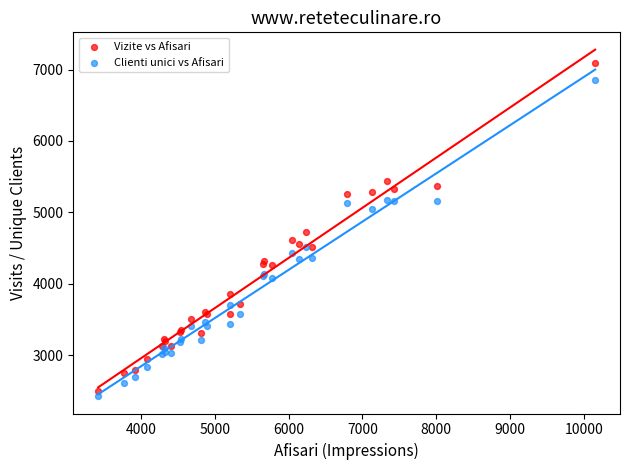

Which series reaches the minimum Y coordinate?

Clienti unici vs Afisari